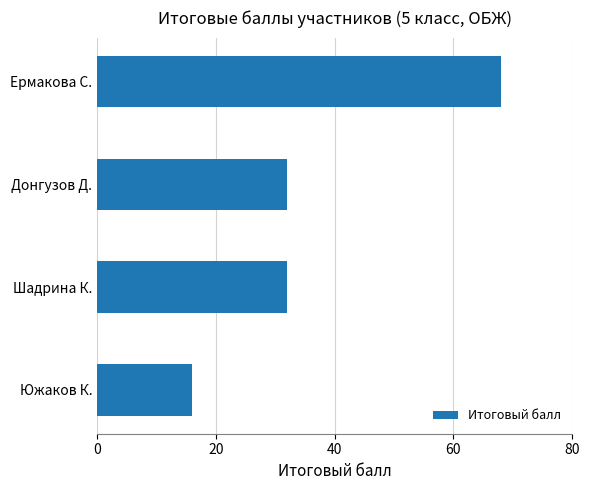

Is it true that the value at Шадрина К. is 32?

True